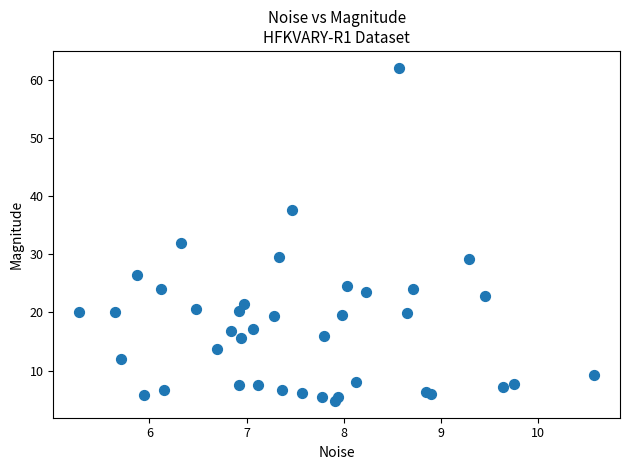

What Y value in the scatter plot is closest to 33?

31.9